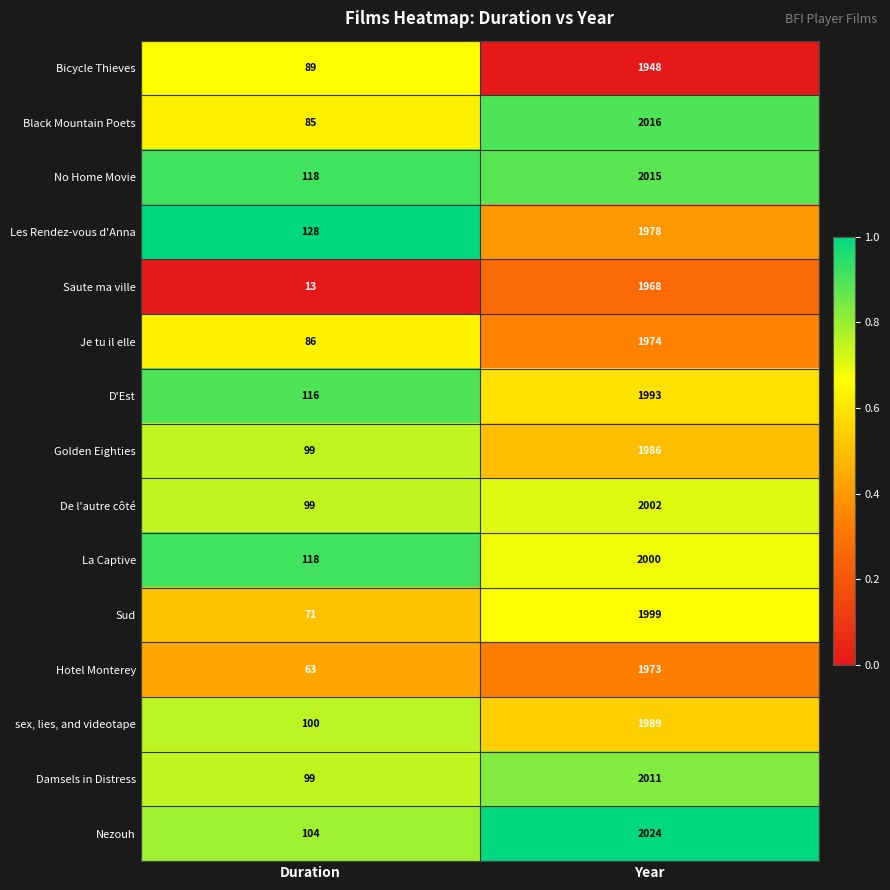

What value does the Je tu il elle series have at Duration, to the nearest 10?

90